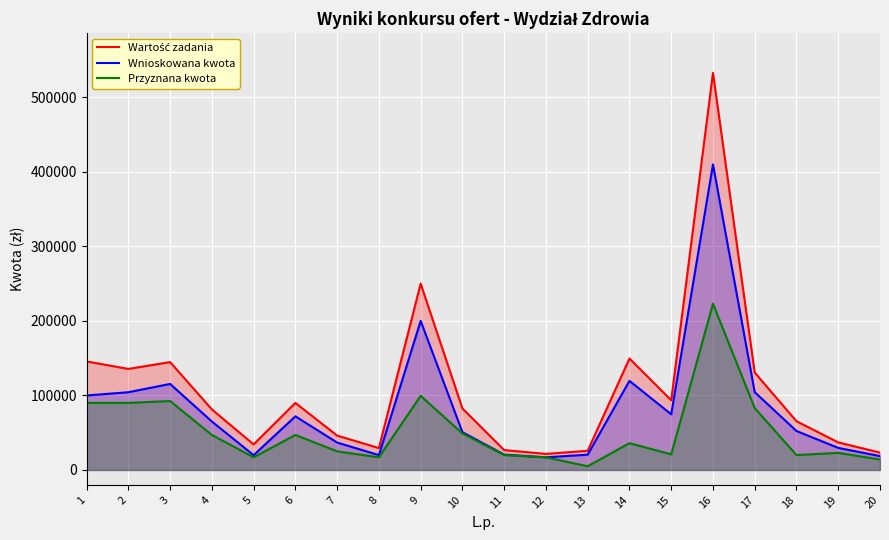

Rank the series at 11 from lowest to highest value.

Przyznana kwota, Wnioskowana kwota, Wartość zadania